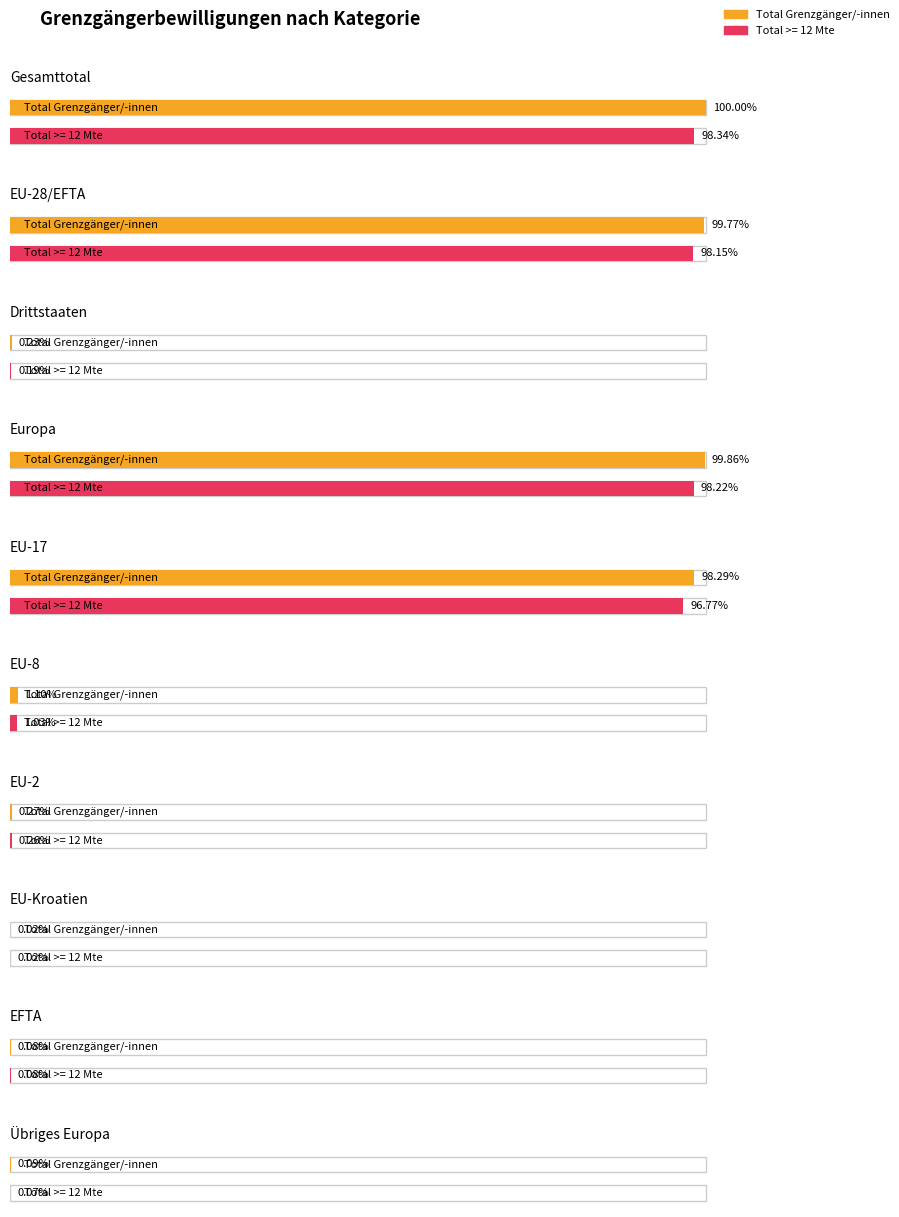

What position from the left is EU-17?

5